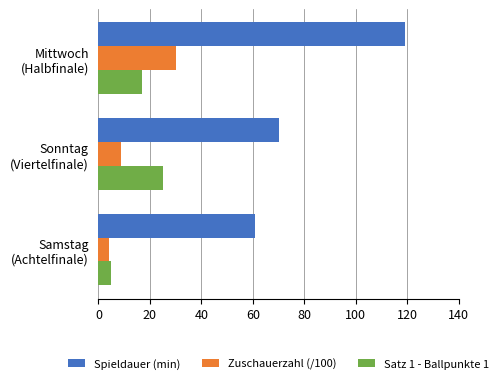

Rank the series by their maximum value, from highest to lowest.

Spieldauer (min), Zuschauerzahl (/100), Satz 1 - Ballpunkte 1